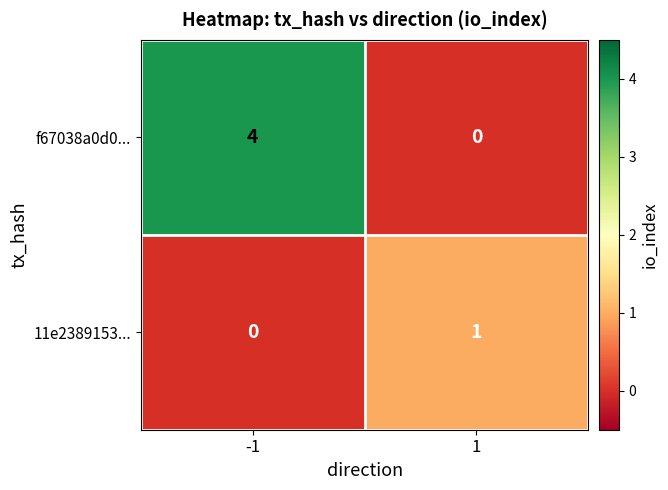

Is it true that 11e2389153... equals 0 at -1?

True